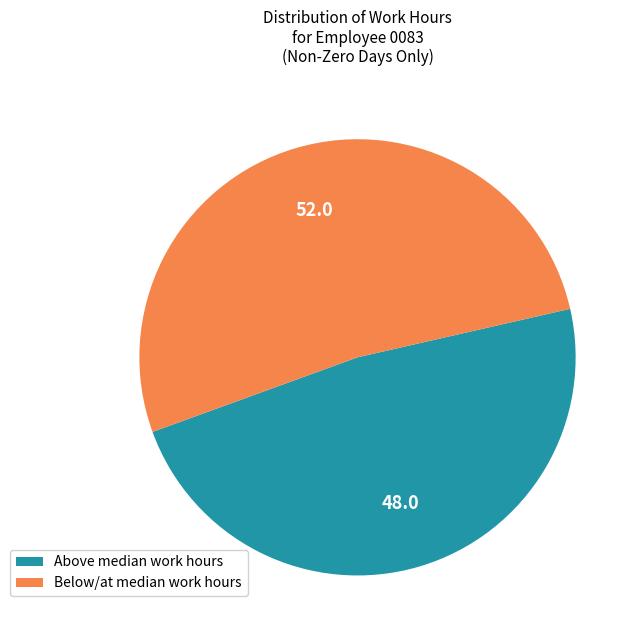

Count the number of slices in the pie.

2